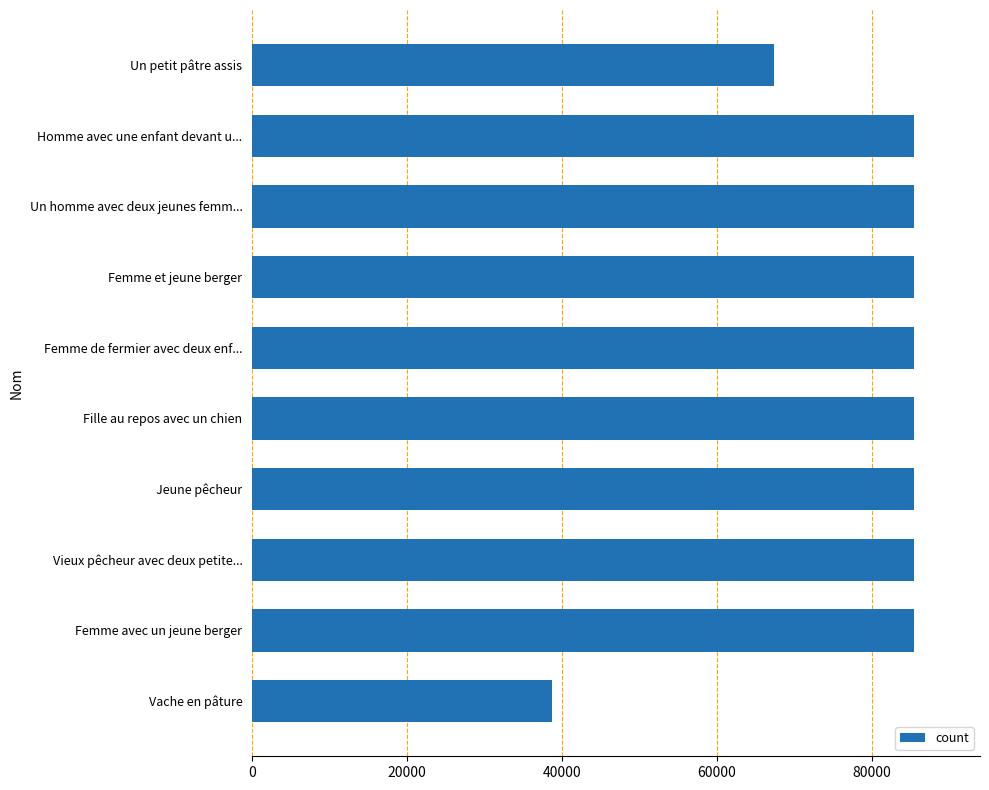

What value does the data have at Un petit pâtre assis?

67356